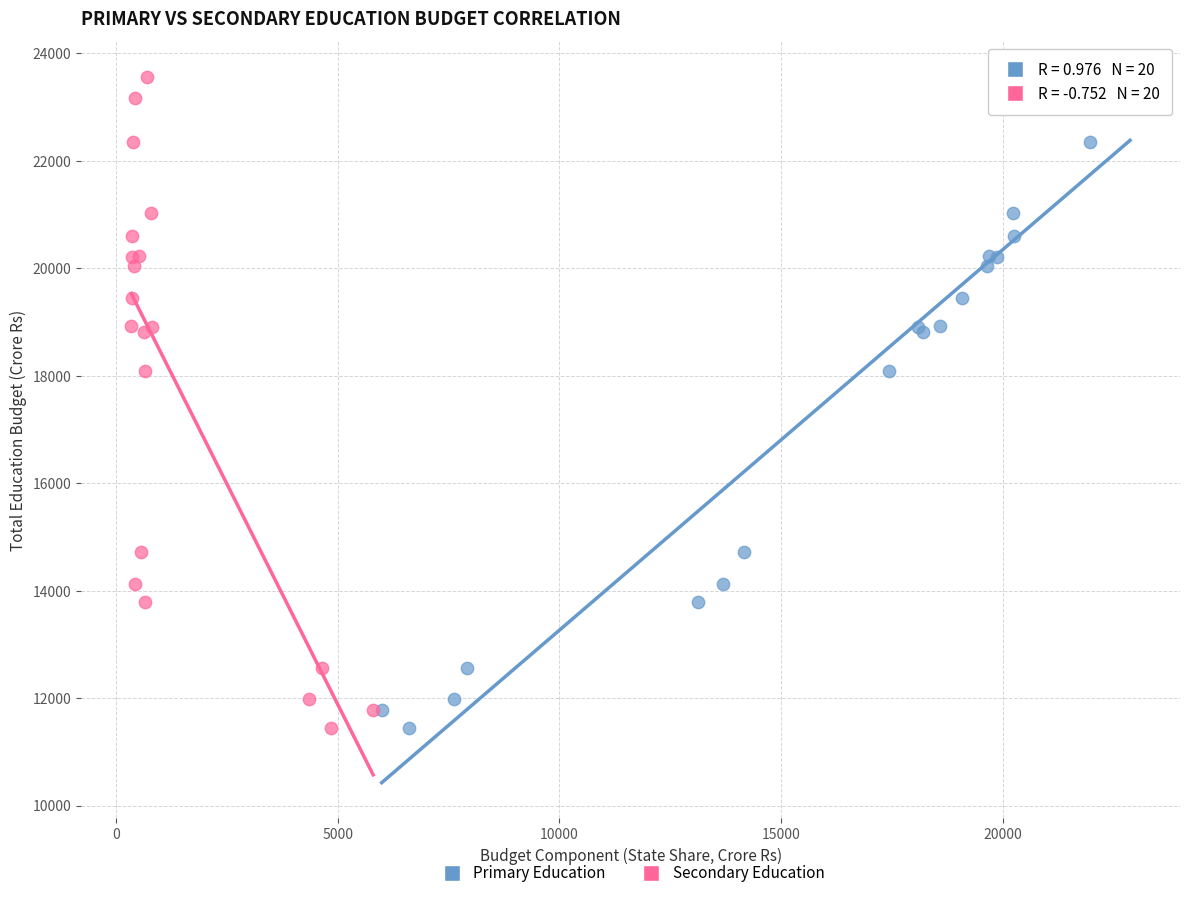

What are all the series names shown in the legend?

Primary Education, Secondary Education